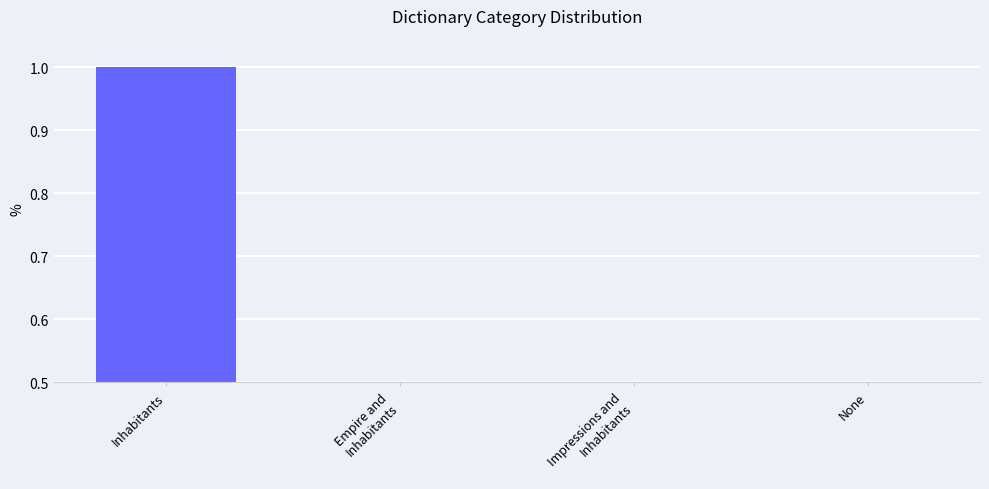

Reading left to right, extract all data points from this chart.

Inhabitants=1.0	Empire and
Inhabitants=0.1	Impressions and
Inhabitants=0.1	None=0.1